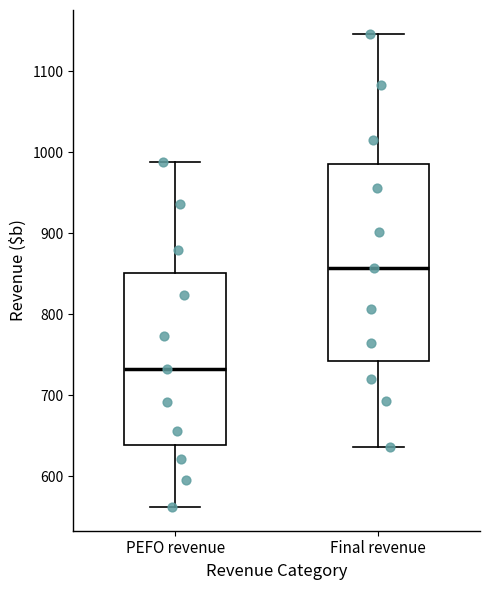

Which box is the tallest, from its lower edge to its upper edge?

Final revenue